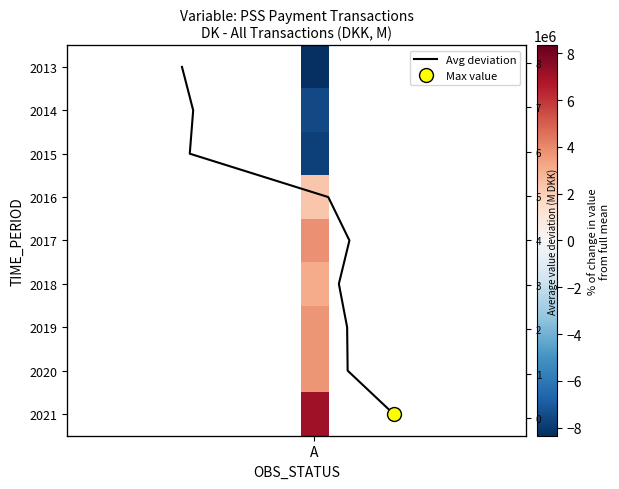

The value at 6 is 1. True or false?

False